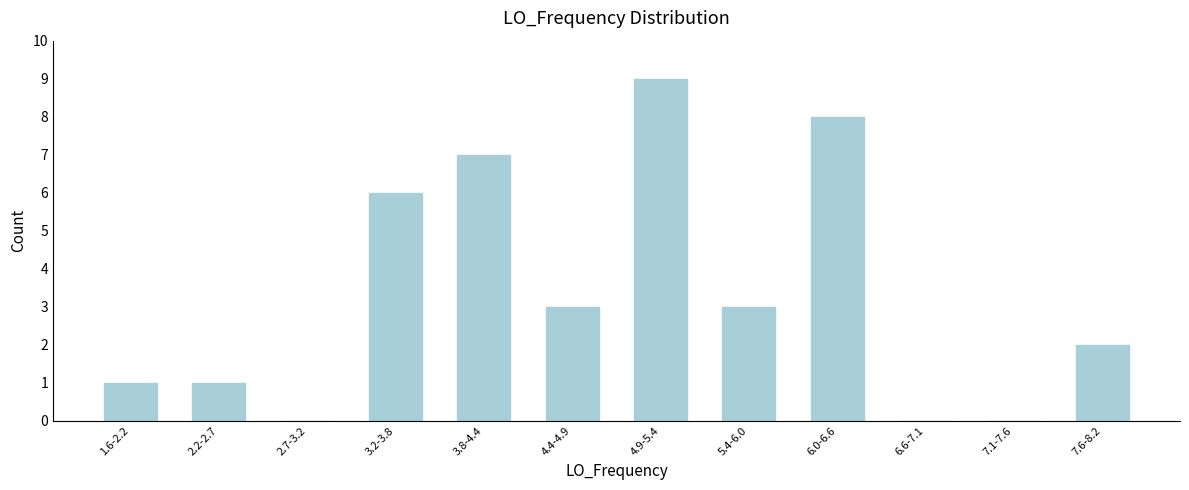

Reading right to left, what are all the values shown in this chart?

7.6-8.2=2	7.1-7.6=0	6.6-7.1=0	6.0-6.6=8	5.4-6.0=3	4.9-5.4=9	4.4-4.9=3	3.8-4.4=7	3.2-3.8=6	2.7-3.2=0	2.2-2.7=1	1.6-2.2=1